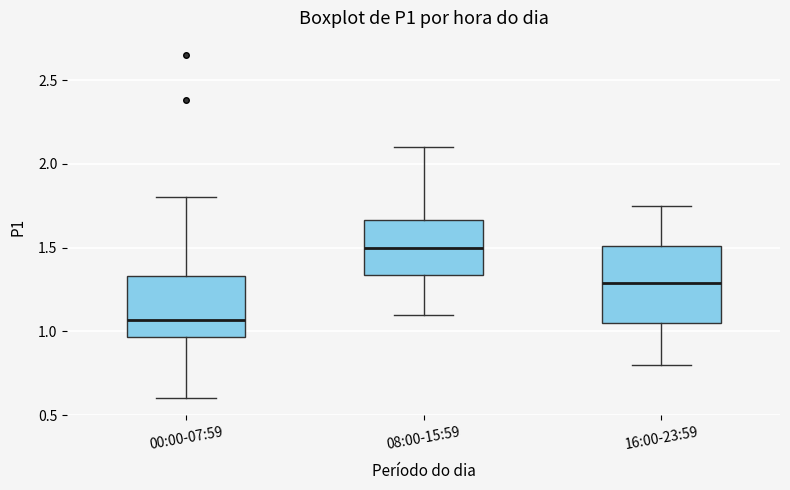

Where is the lower edge of the box for 08:00-15:59 on the y-axis? The values are not printed on the chart, so give them approximately, as read against the axis.

1.35